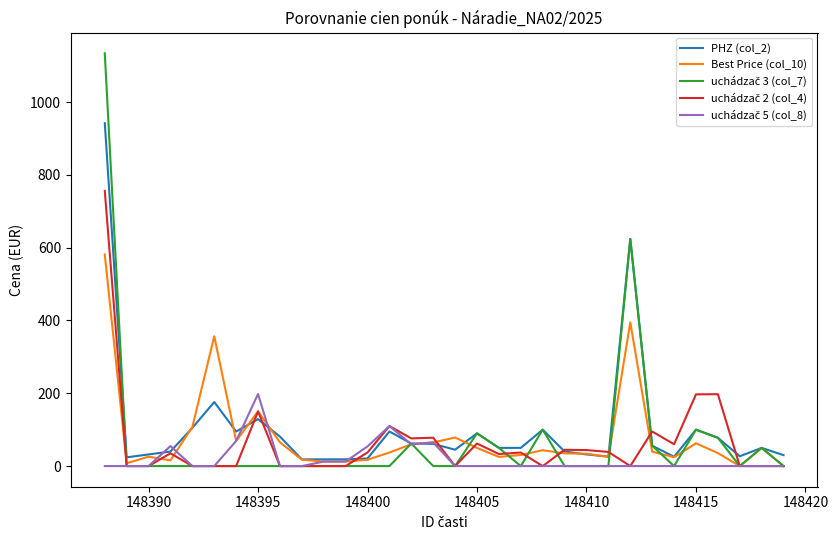

Does the chart display data point markers on the line(s)?

No